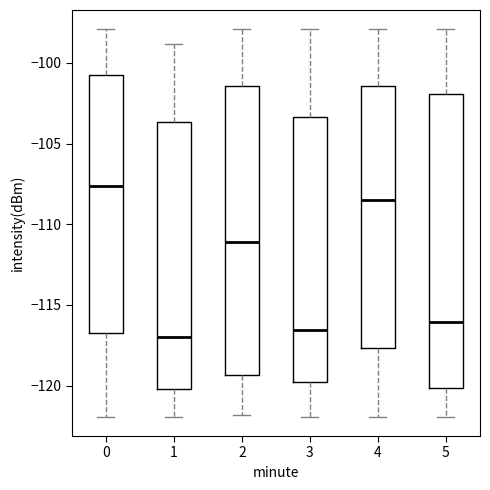

Which box has the highest median line?

0